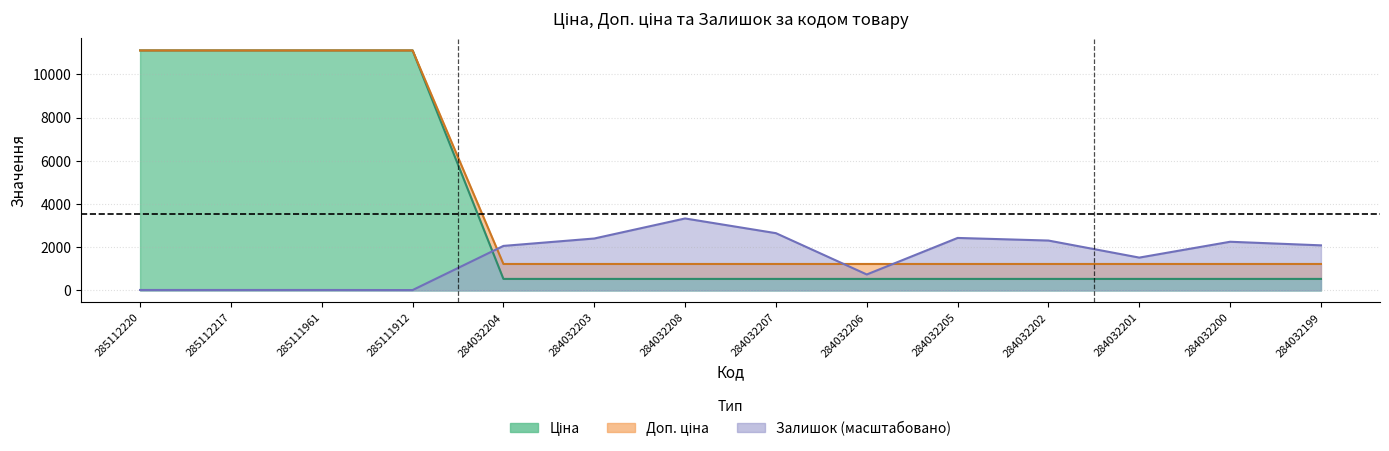

True or false: Доп. ціна has more than 0 interior local peaks.

False